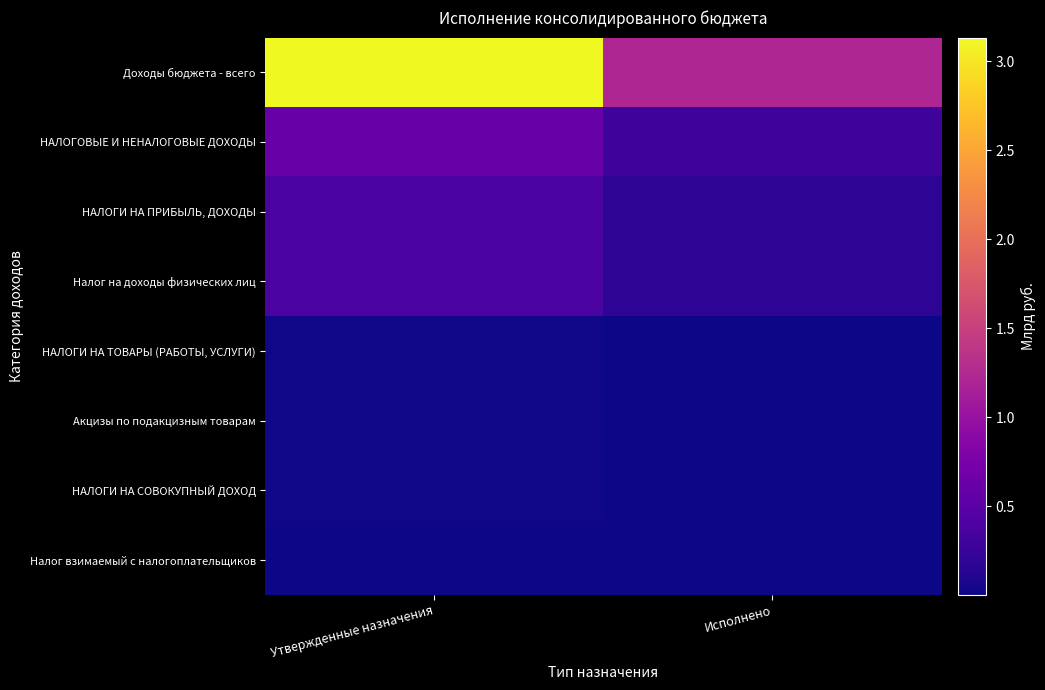

What is the difference between the highest and lowest values at Утвержденные назначения?

3.1